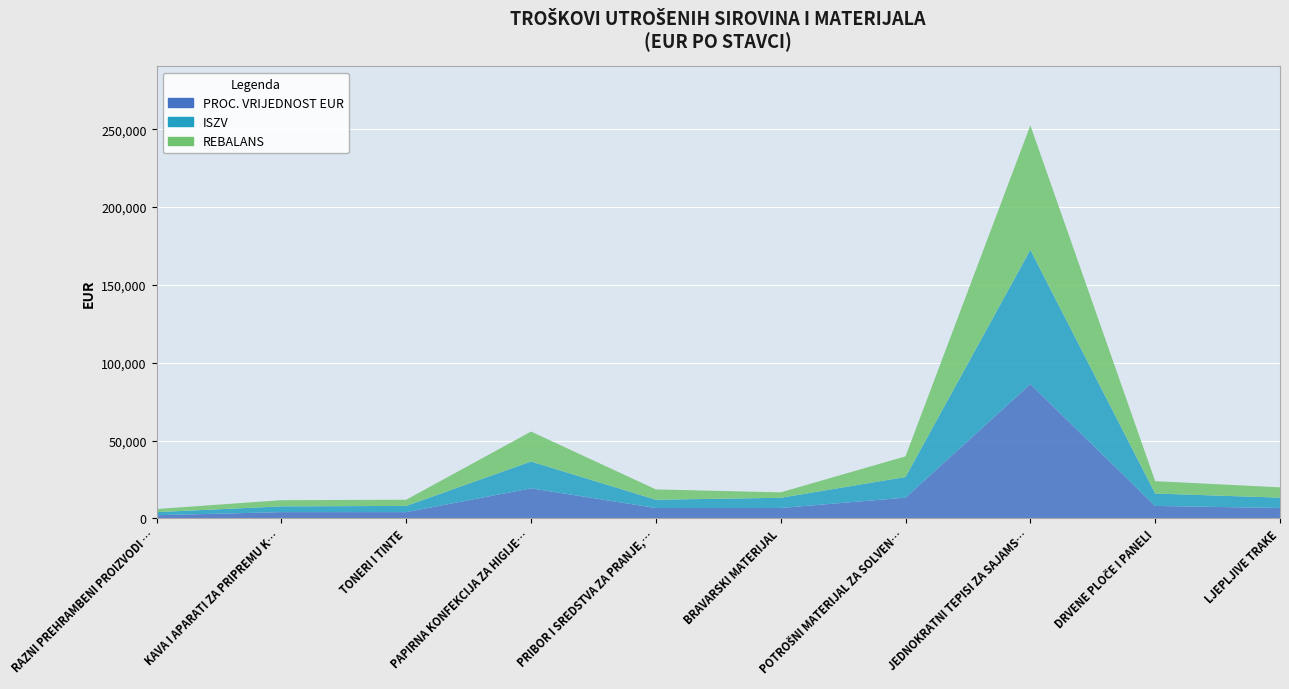

Reading left to right, transcribe all the data shown in this chart.

PROC. VRIJEDNOST EUR: RAZNI PREHRAMBENI PROIZVODI I PIĆA=1990.8	KAVA I APARATI ZA PRIPREMU KAVE=3981.7	TONERI I TINTE=3981.7	PAPIRNA KONFEKCIJA ZA HIGIJENSKE POTREBE=19244.8	PRIBOR I SREDSTVA ZA PRANJE, ČIŠĆENJE=6636.1	BRAVARSKI MATERIJAL=6636.1	POTROŠNI MATERIJAL ZA SOLVENTNE PRINTERE=13272.3	JEDNOKRATNI TEPISI ZA SAJAMSKE POTREBE=86269.8	DRVENE PLOČE I PANELI=7963.4	LJEPLJIVE TRAKE=6636.1
ISZV: RAZNI PREHRAMBENI PROIZVODI I PIĆA=1990.8	KAVA I APARATI ZA PRIPREMU KAVE=3689.7	TONERI I TINTE=3981.7	PAPIRNA KONFEKCIJA ZA HIGIJENSKE POTREBE=17254.0	PRIBOR I SREDSTVA ZA PRANJE, ČIŠĆENJE=5308.9	BRAVARSKI MATERIJAL=6548.5	POTROŠNI MATERIJAL ZA SOLVENTNE PRINTERE=13272.3	JEDNOKRATNI TEPISI ZA SAJAMSKE POTREBE=86269.8	DRVENE PLOČE I PANELI=7963.4	LJEPLJIVE TRAKE=6636.1
REBALANS: RAZNI PREHRAMBENI PROIZVODI I PIĆA=1990.8	KAVA I APARATI ZA PRIPREMU KAVE=3981.7	TONERI I TINTE=3981.7	PAPIRNA KONFEKCIJA ZA HIGIJENSKE POTREBE=19244.8	PRIBOR I SREDSTVA ZA PRANJE, ČIŠĆENJE=6636.1	BRAVARSKI MATERIJAL=3500.0	POTROŠNI MATERIJAL ZA SOLVENTNE PRINTERE=13272.3	JEDNOKRATNI TEPISI ZA SAJAMSKE POTREBE=80000.0	DRVENE PLOČE I PANELI=7963.4	LJEPLJIVE TRAKE=6636.1